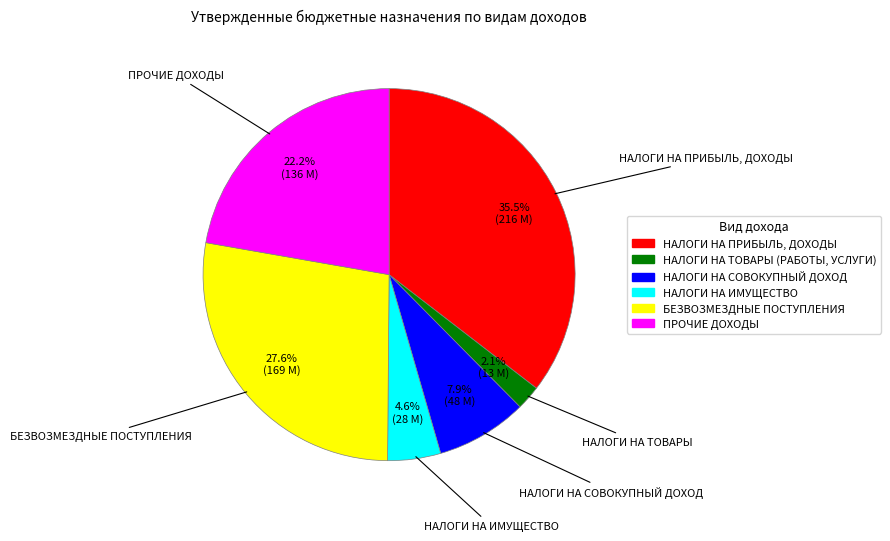

To the nearest percent, what is the difference between the largest and smallest slice percentages?

33%